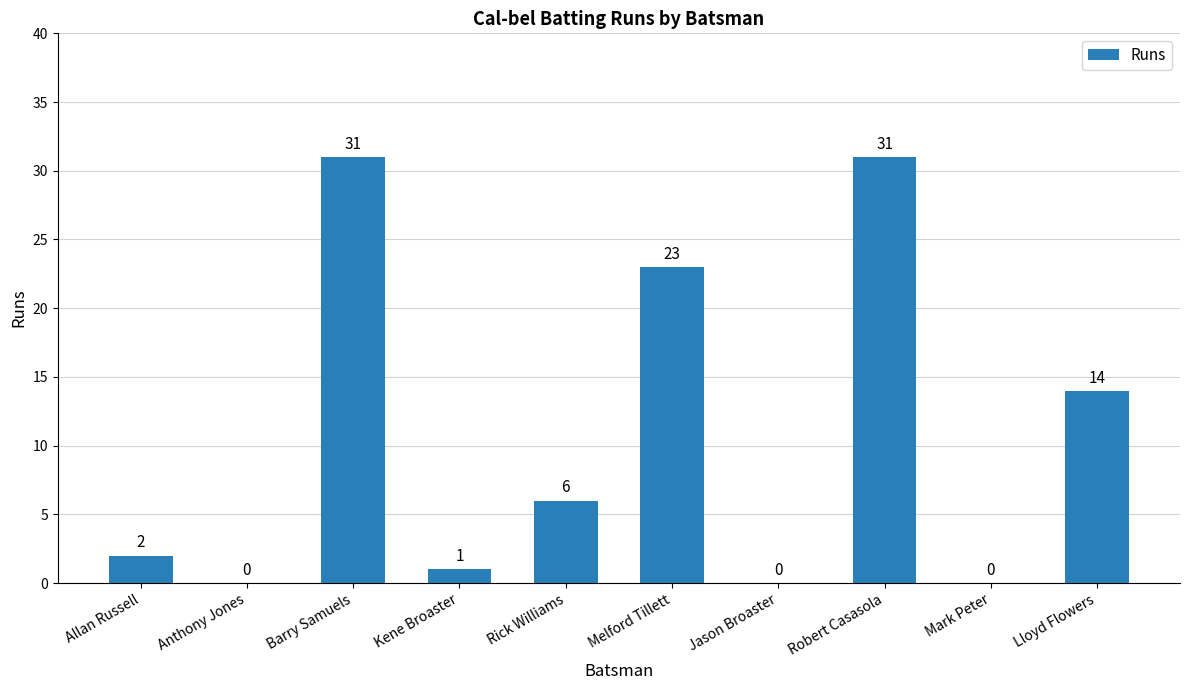

Reading left to right, extract all data points from this chart.

Allan Russell=2	Anthony Jones=0	Barry Samuels=31	Kene Broaster=1	Rick Williams=6	Melford Tillett=23	Jason Broaster=0	Robert Casasola=31	Mark Peter=0	Lloyd Flowers=14